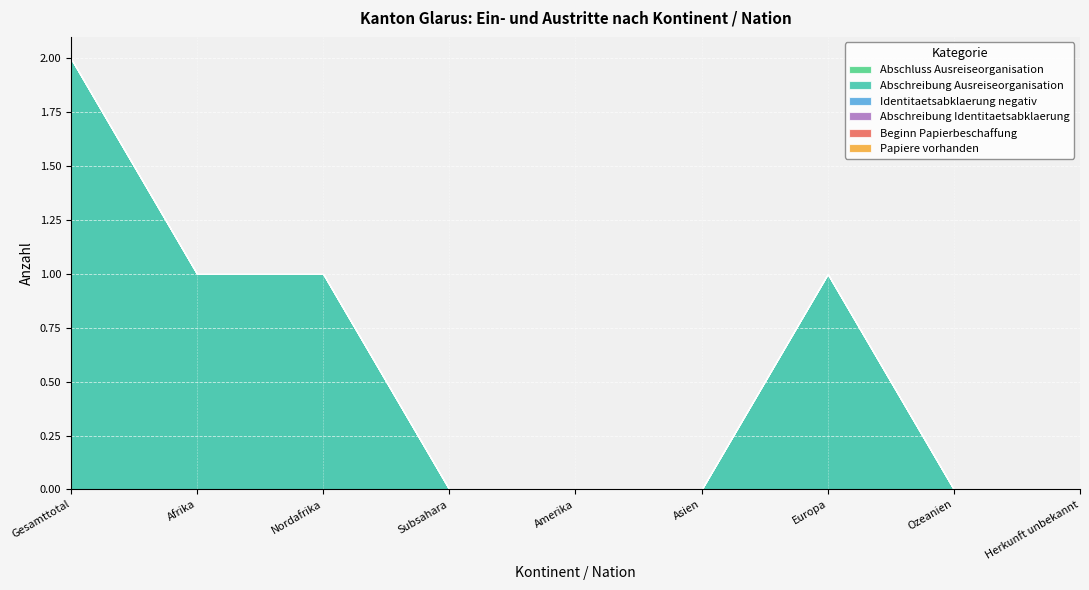

At how many categories does at least one series exceed 1?

1